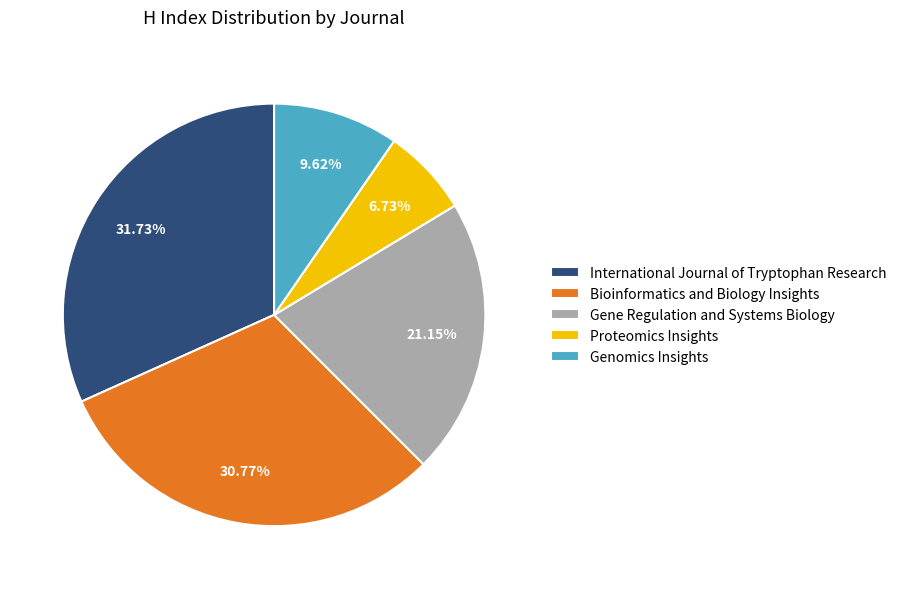

What is the smallest slice in the pie chart?

Proteomics Insights